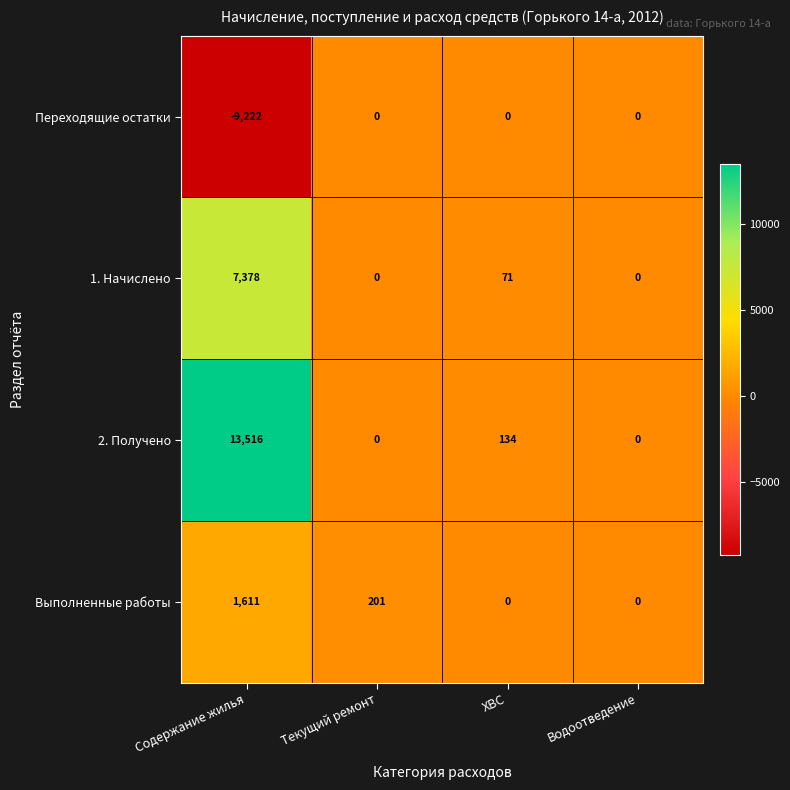

At Содержание жилья, list the series in order from smallest to largest.

Переходящие остатки, Выполненные работы, 1. Начислено, 2. Получено